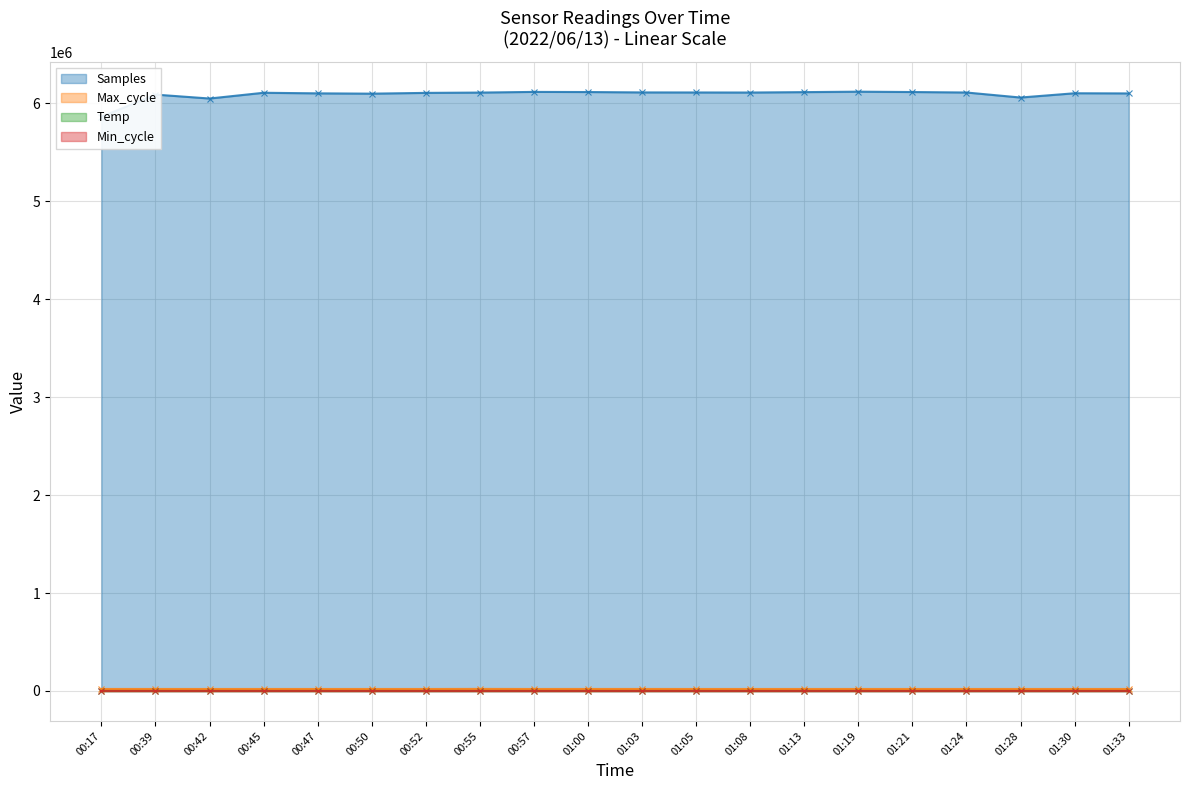

How many categories are shown in the chart?

20